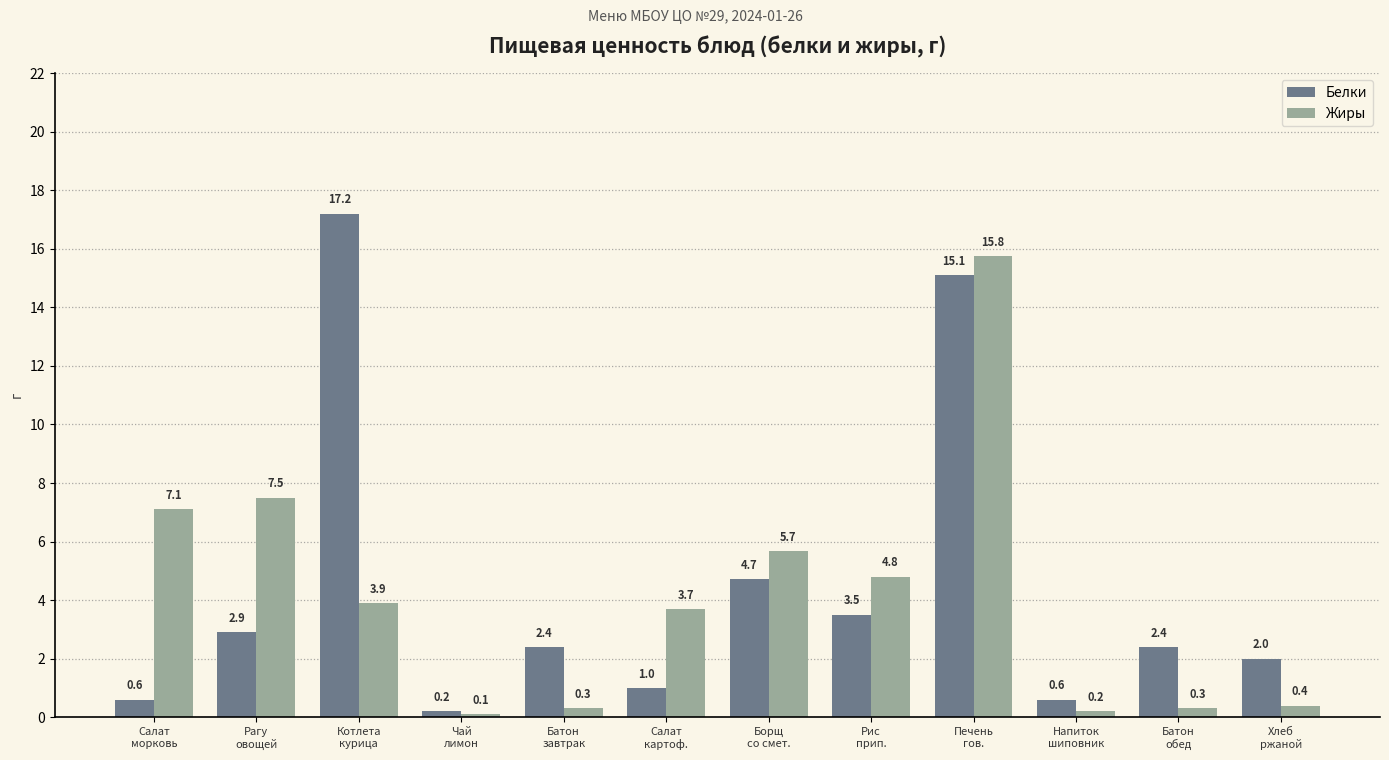

What is the greatest value displayed?

17.2